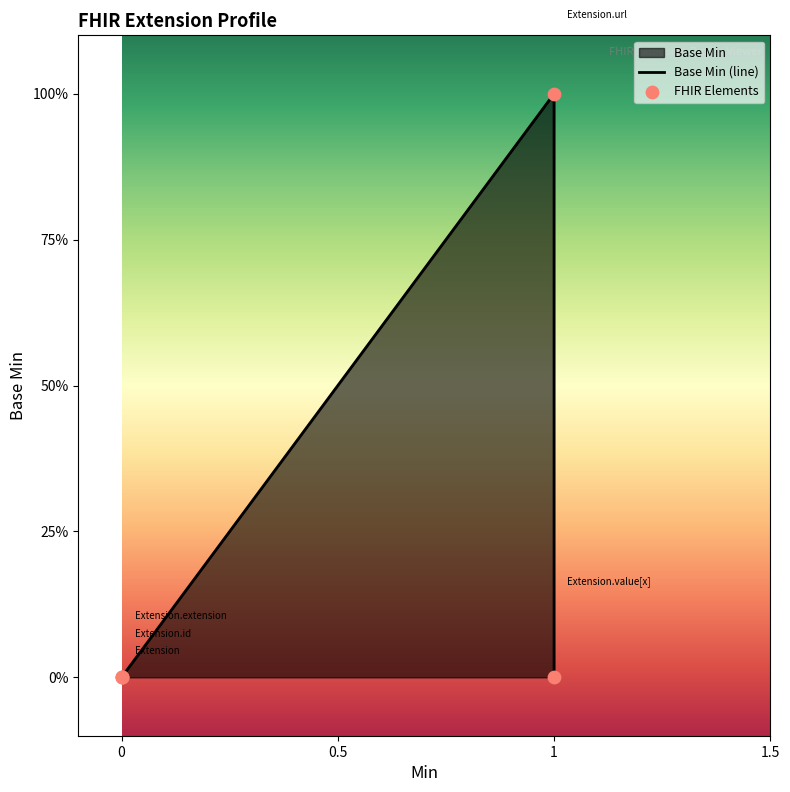

Between Extension.extension and Extension.value[x], which is larger?

Extension.extension